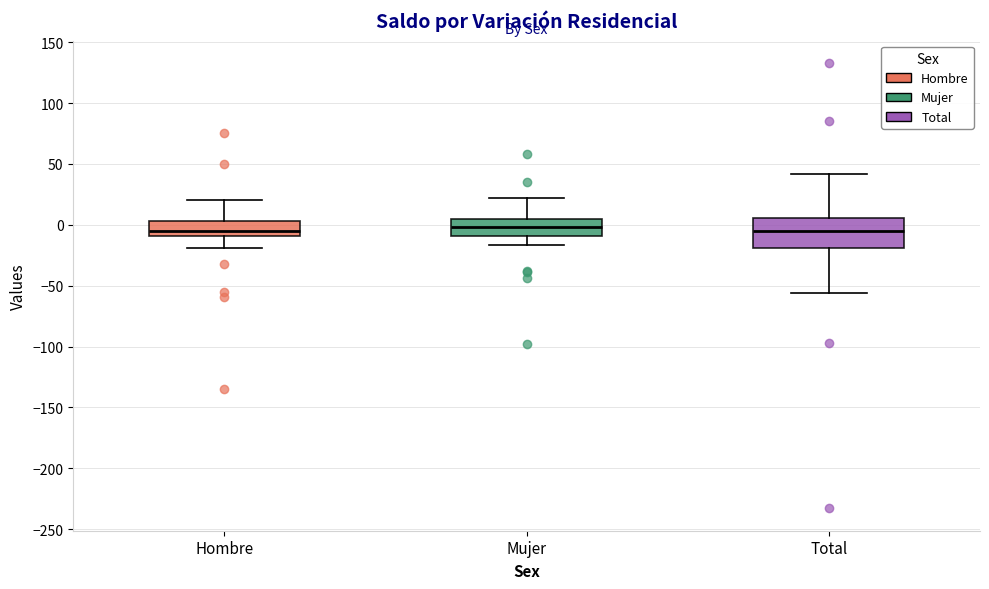

Where does the lower whisker of the box for Total end on the y-axis? The values are not printed on the chart, so give them approximately, as read against the axis.

-55